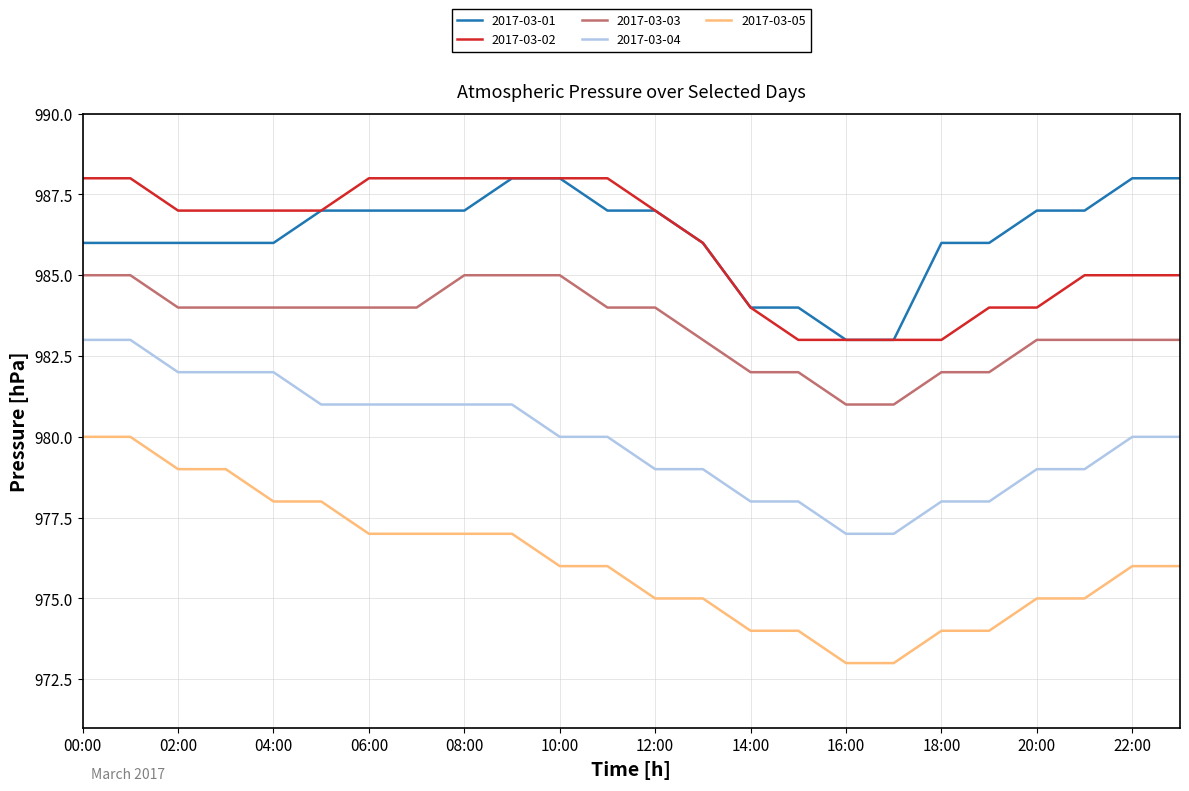

Which series has the largest total across all categories?

2017-03-01